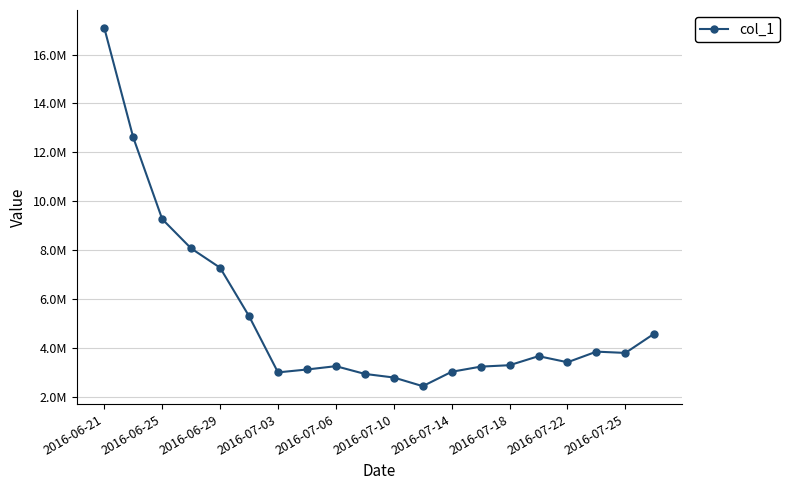

Is this an area chart (filled region under the line)?

No